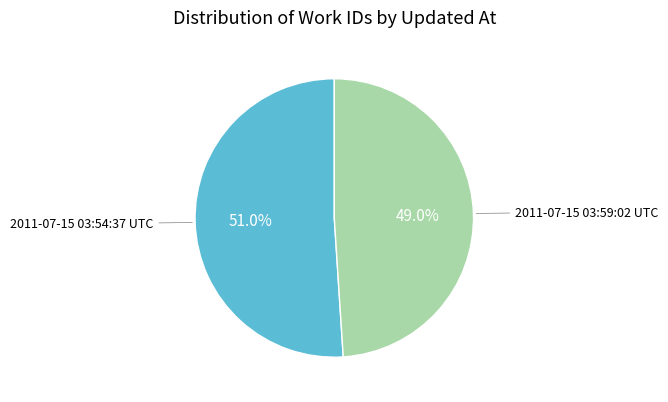

Does any single category account for the majority?

Yes